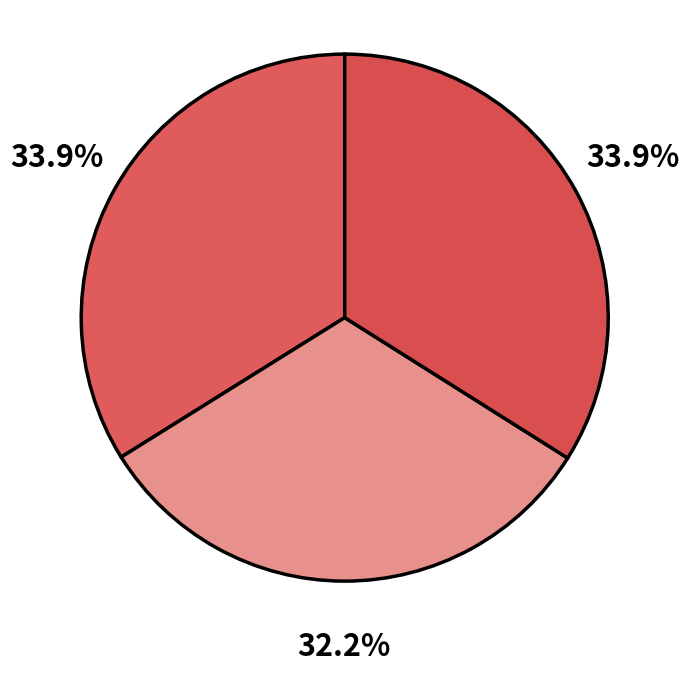

How many slices are in this pie chart?

3